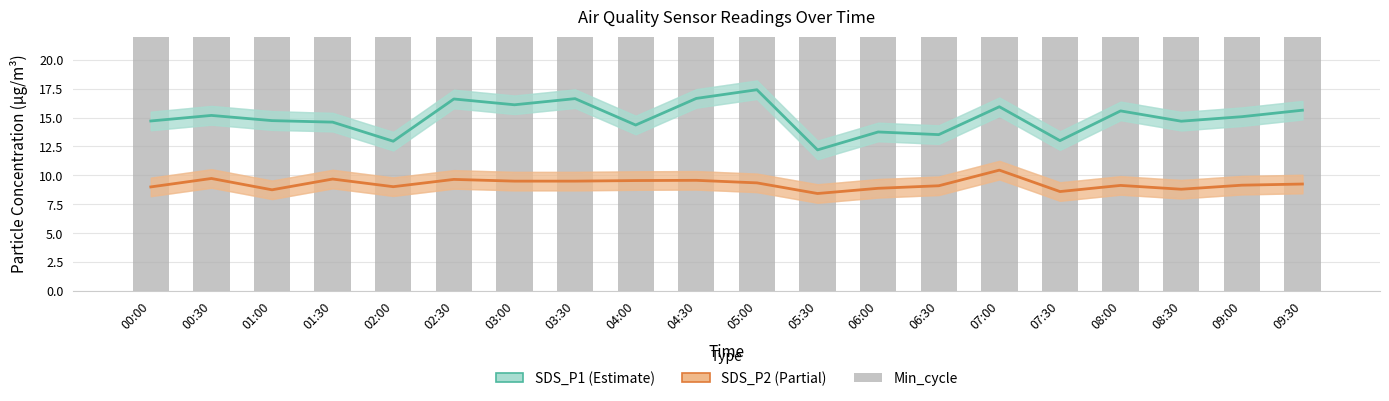

At which category is the sum across all series the highest?

05:00